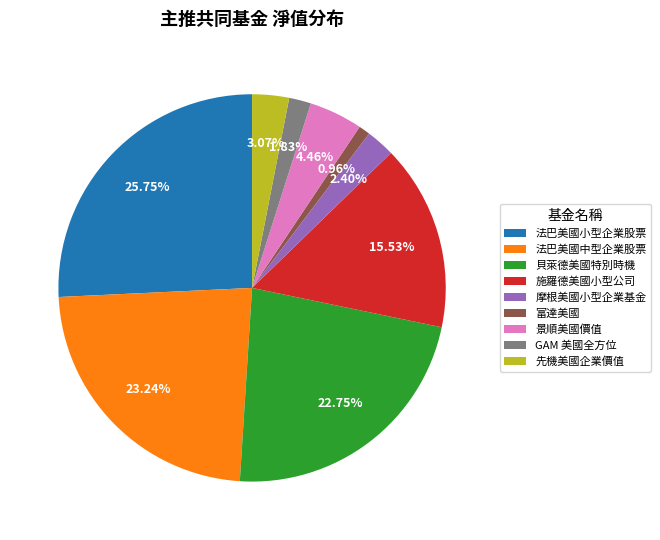

To the nearest percent, what is the difference between the 景順美國價值 and 先機美國企業價值 slice percentages?

1%